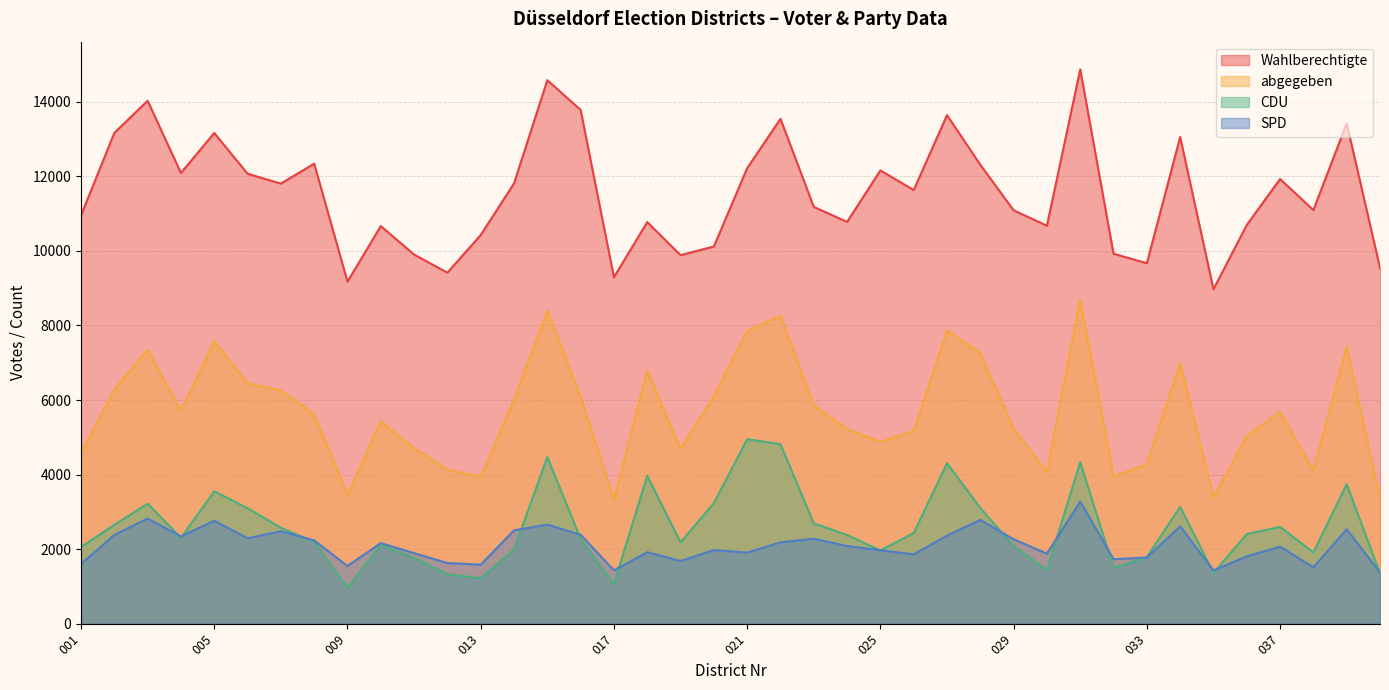

At which label is SPD closest to 2325?

004